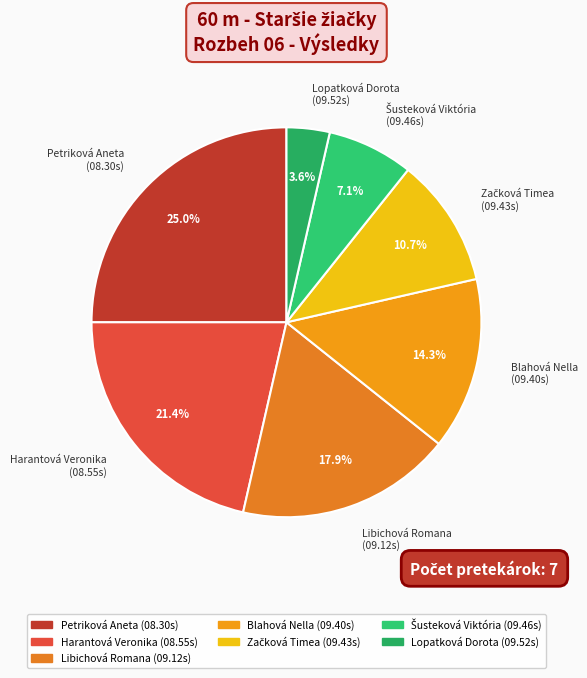

What percentage is the Lopatková Dorota slice, to the nearest percent?

4%